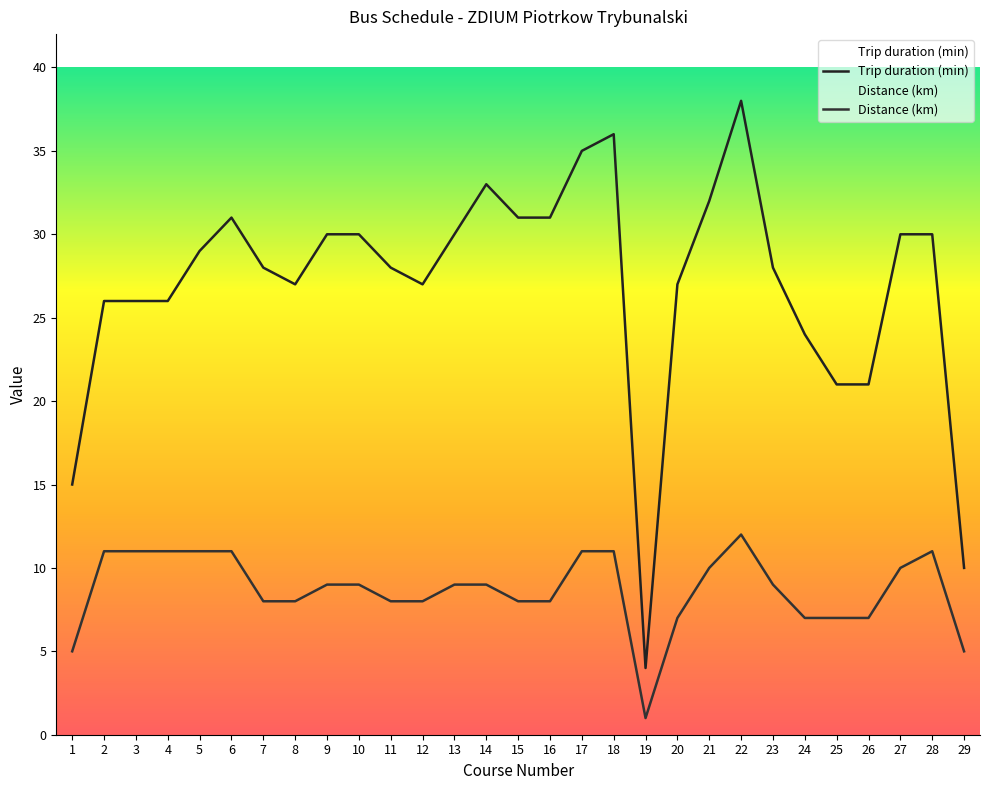

List the series in order of their peak value, lowest first.

Distance (km), Trip duration (min)